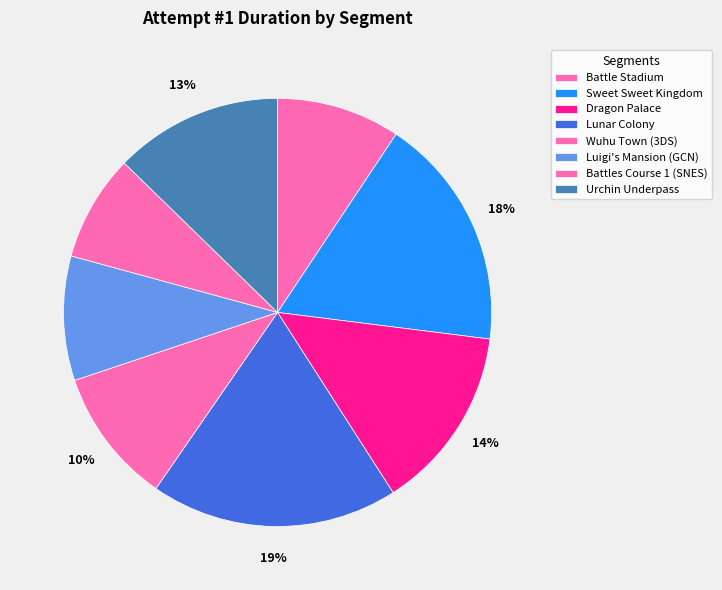

To the nearest percent, what portion does Lunar Colony represent?

19%